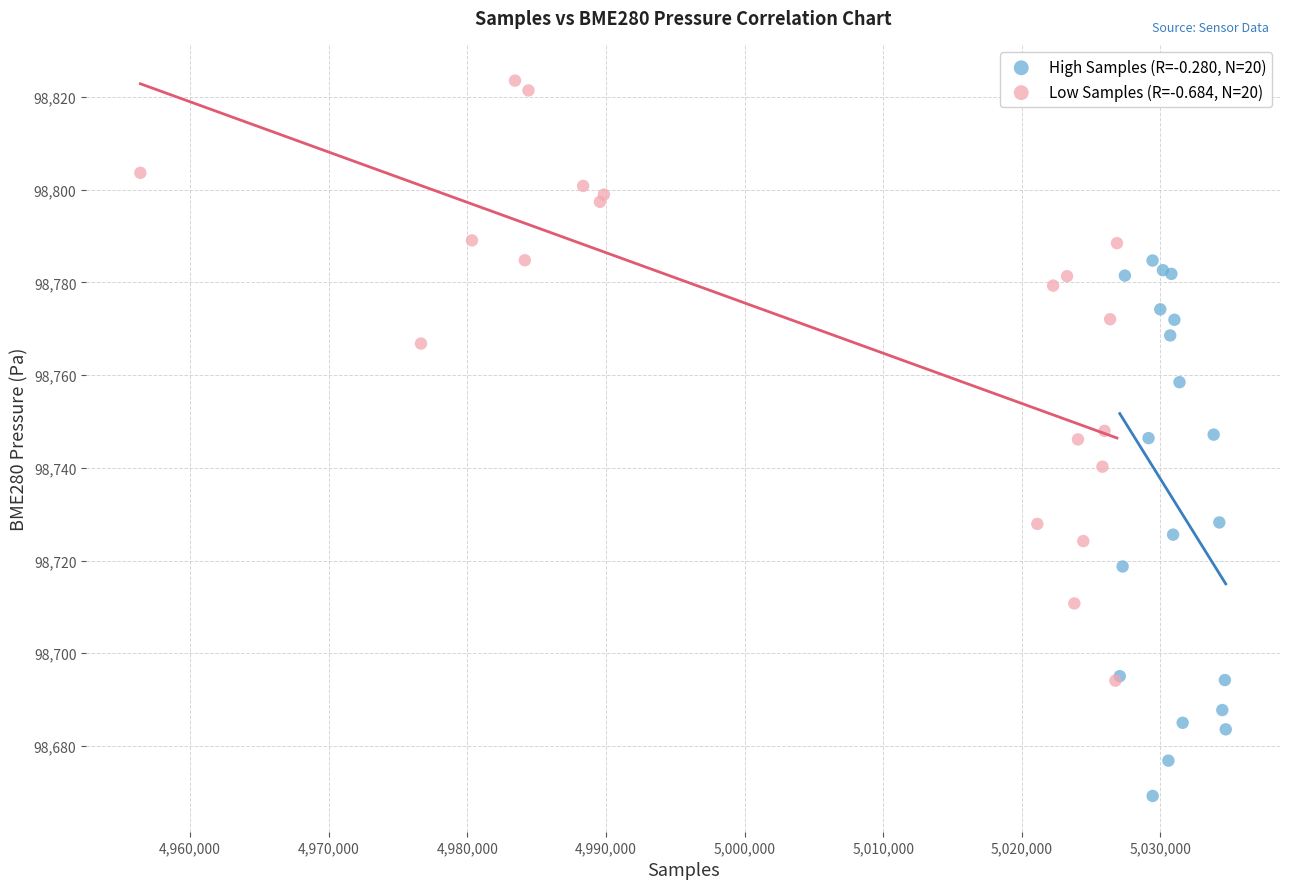

Which series contains the highest Y value?

Low Samples (R=-0.684, N=20)